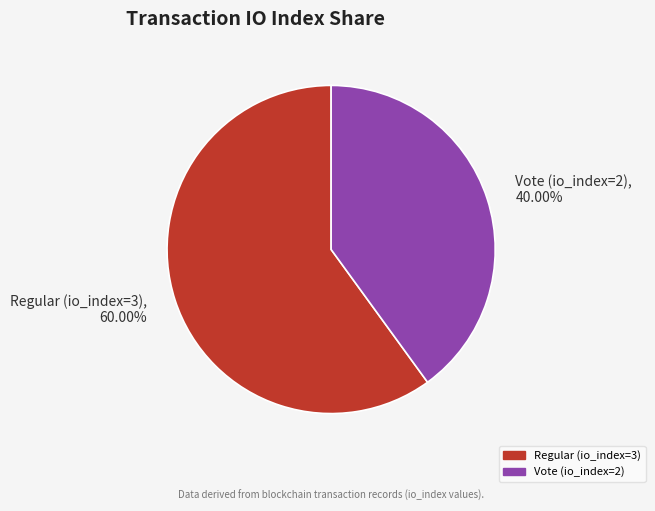

True or false: Vote (io_index=2) accounts for 45% of the total.

False